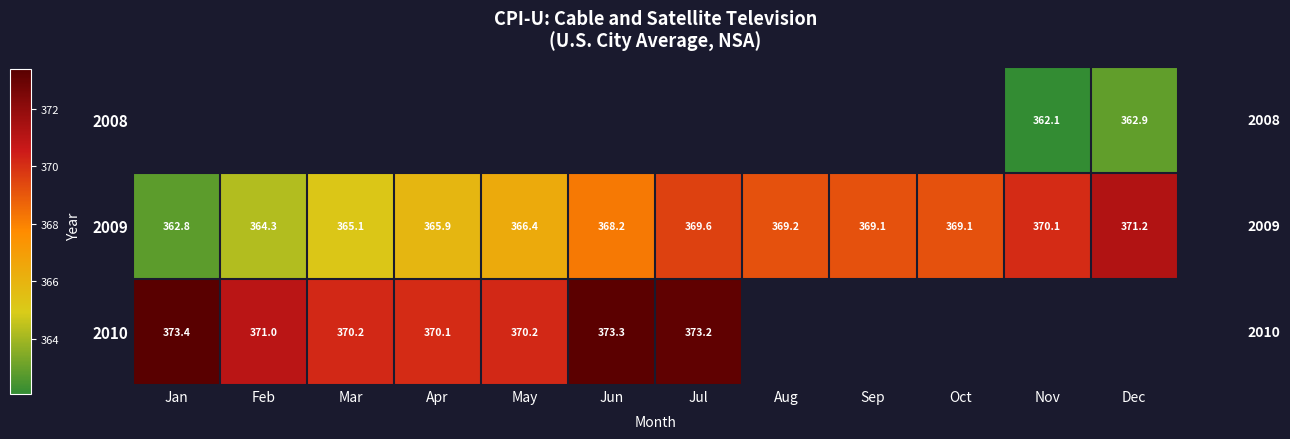

What is the average value of the 2009 series?

367.6